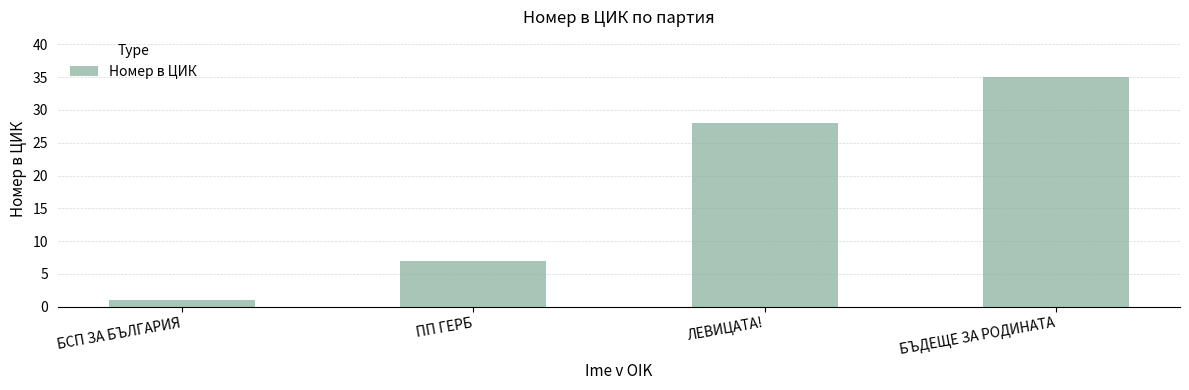

Reading left to right, list all the values displayed in this chart.

БСП ЗА БЪЛГАРИЯ=1	ПП ГЕРБ=7	ЛЕВИЦАТА!=28	БЪДЕЩЕ ЗА РОДИНАТА=35